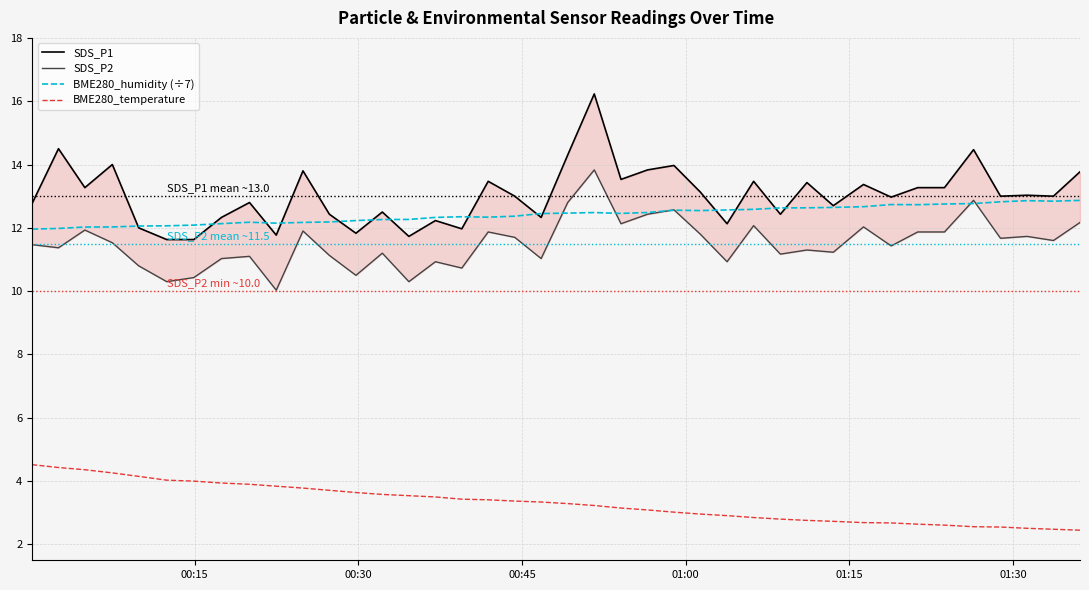

True or false: BME280_humidity (÷7) and BME280_temperature intersect in this chart.

False